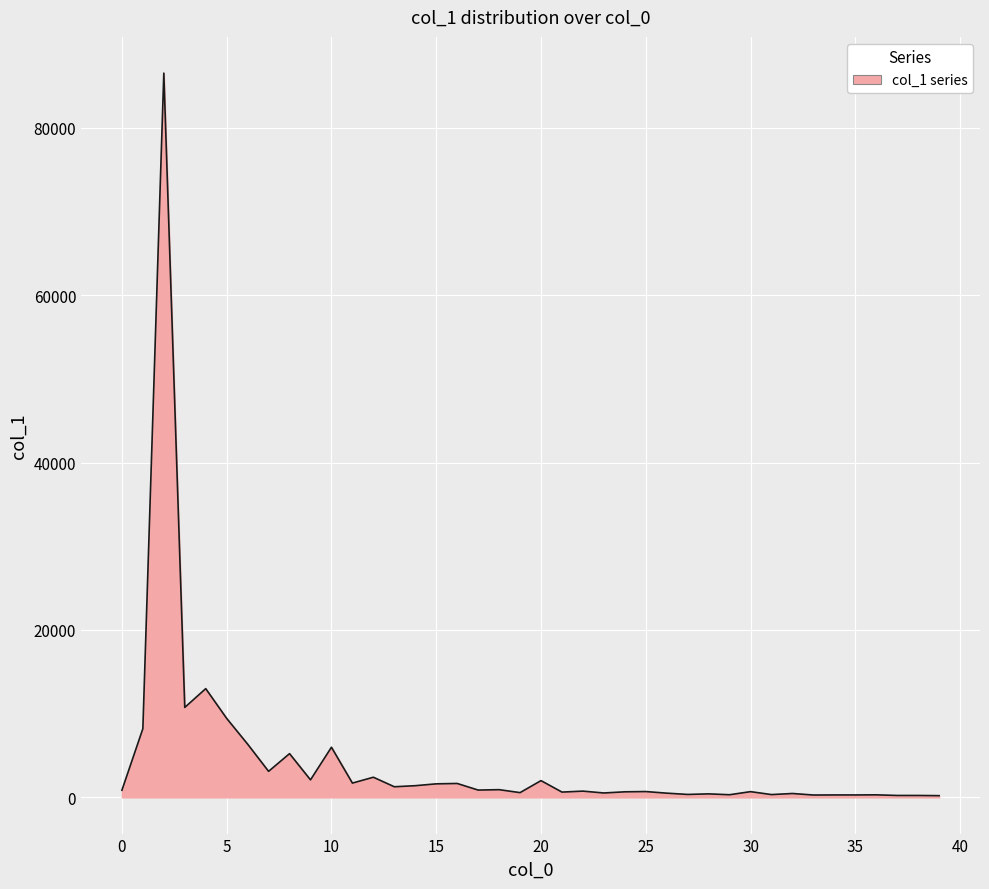

What is the maximum value shown in the chart?

86525